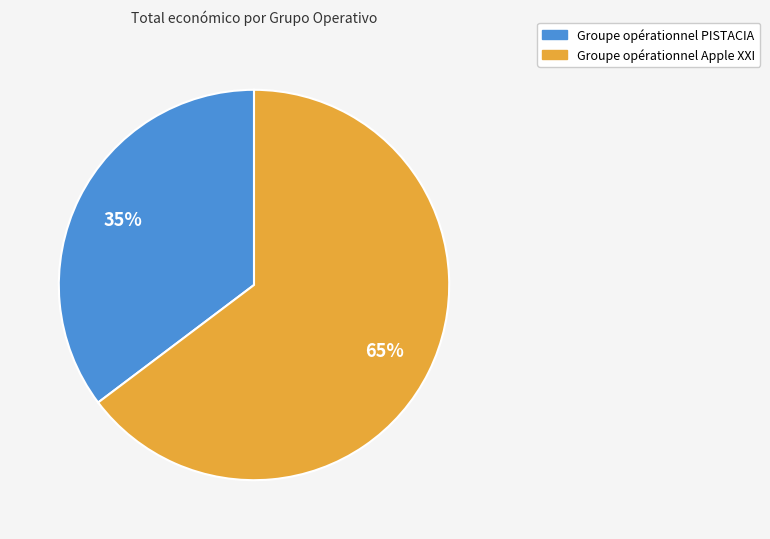

Which has a higher value, Groupe opérationnel Apple XXI or Groupe opérationnel PISTACIA?

Groupe opérationnel Apple XXI